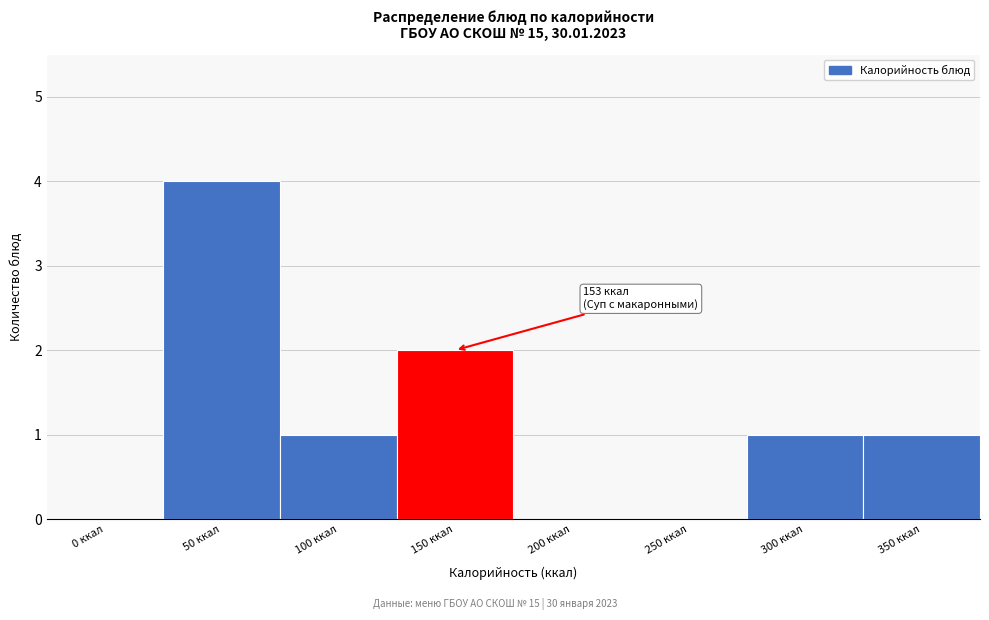

Reading left to right, extract all data points from this chart.

0 ккал=0	50 ккал=4	100 ккал=1	150 ккал=2	200 ккал=0	250 ккал=0	300 ккал=1	350 ккал=1